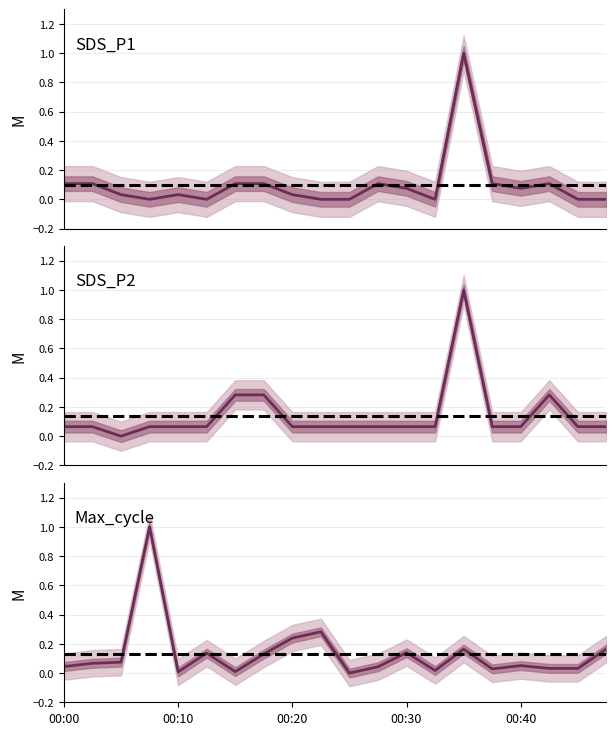

Does the chart display data point markers on the line(s)?

No